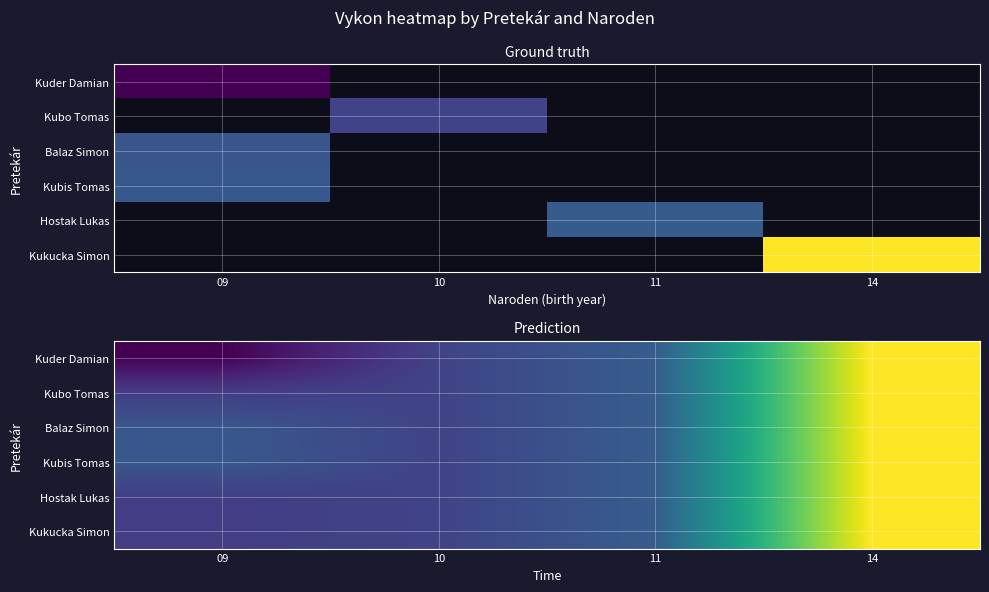

Where is Kuder Damian nearest to the value 11?

11